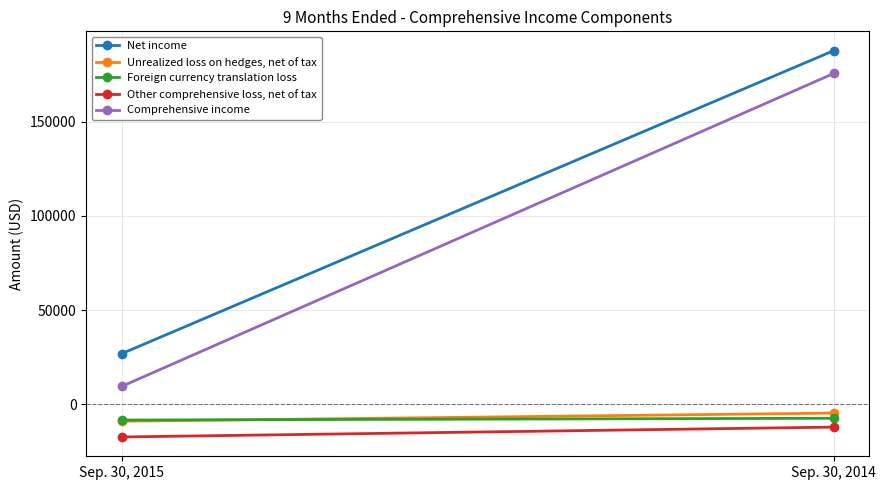

Reading left to right, what are all the values shown in this chart?

Net income: Sep. 30, 2015=26887	Sep. 30, 2014=187590
Unrealized loss on hedges, net of tax: Sep. 30, 2015=-8984	Sep. 30, 2014=-4682
Foreign currency translation loss: Sep. 30, 2015=-8363	Sep. 30, 2014=-7428
Other comprehensive loss, net of tax: Sep. 30, 2015=-17347	Sep. 30, 2014=-12110
Comprehensive income: Sep. 30, 2015=9540	Sep. 30, 2014=175480